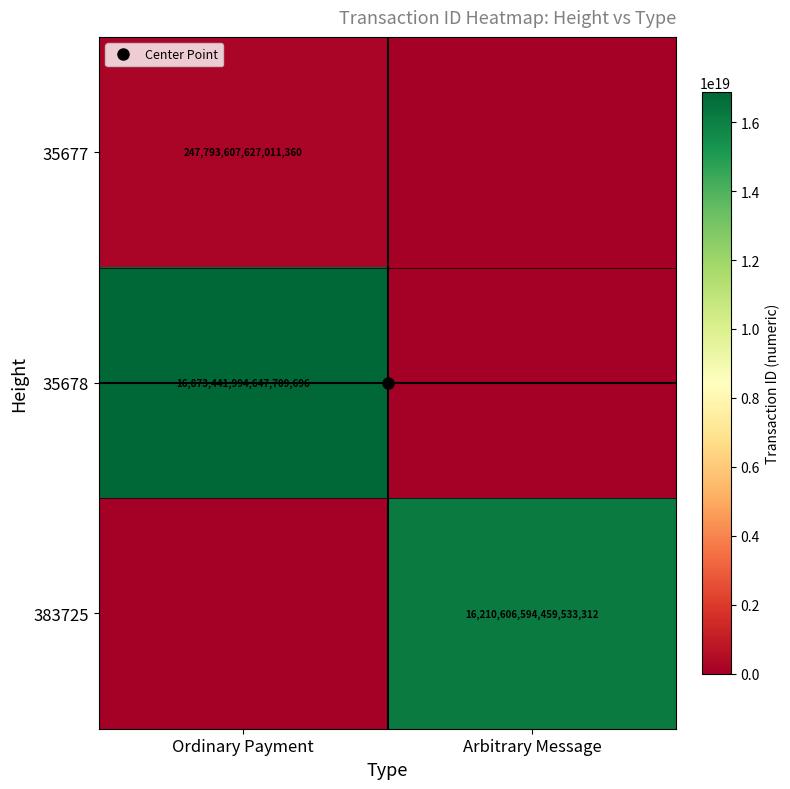

List the series in order of their peak value, highest first.

35678, 383725, 35677